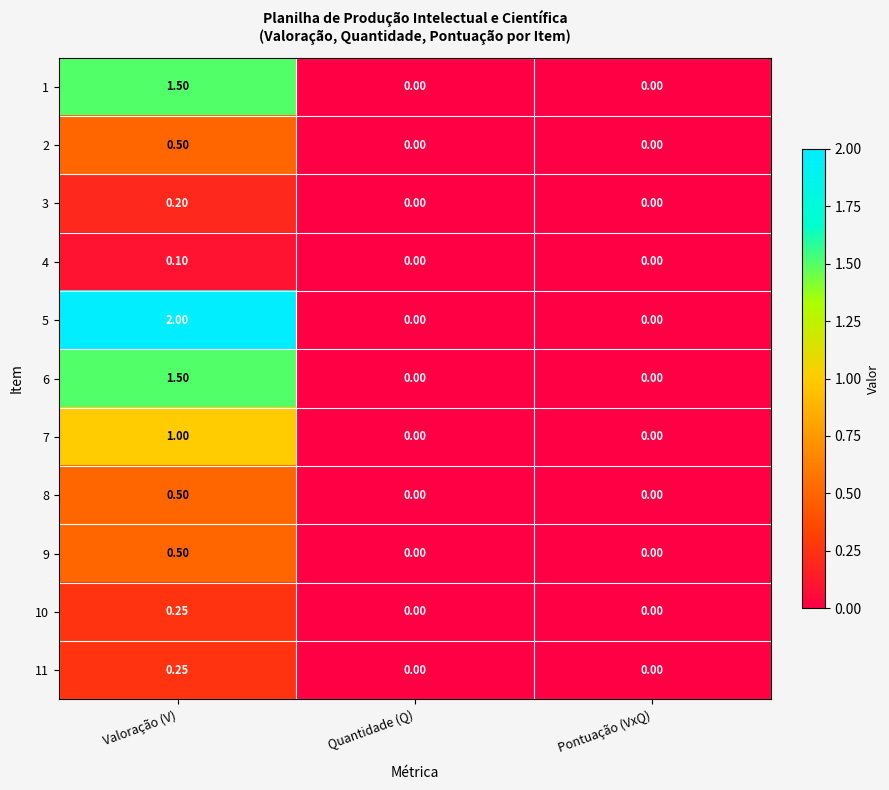

How many distinct data groups are displayed?

11